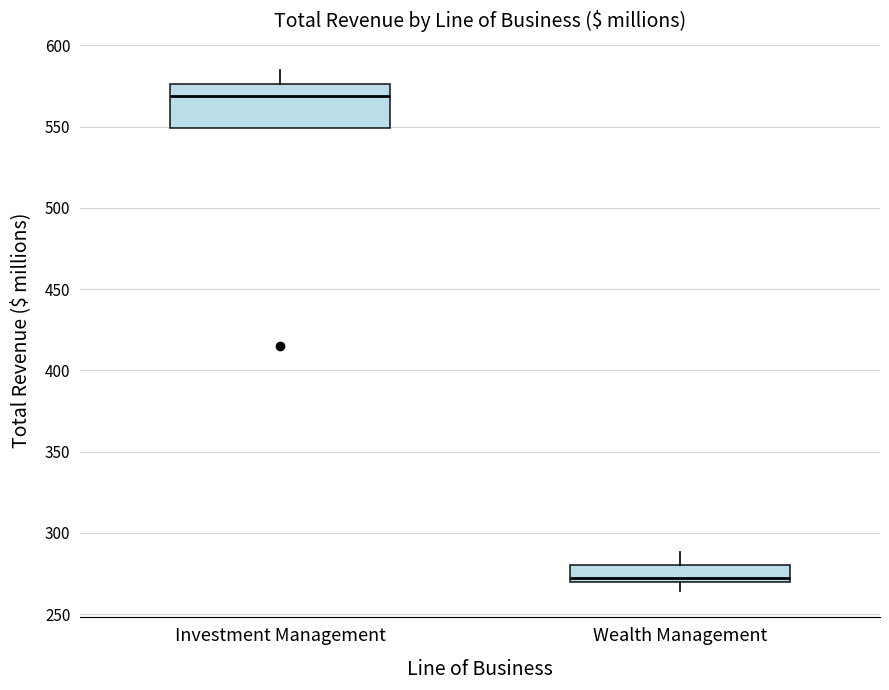

Reading left to right, read every box against the y-axis: the position of its median line, the range the box covers, and the ends of its whiskers. The values are not printed on the chart, so give them approximately, as read against the axis.

Investment Management: median 570, box 550 to 575, whiskers 550 to 585
Wealth Management: median 270 (just above the box's lower edge), box 270 to 280, whiskers 265 to 290